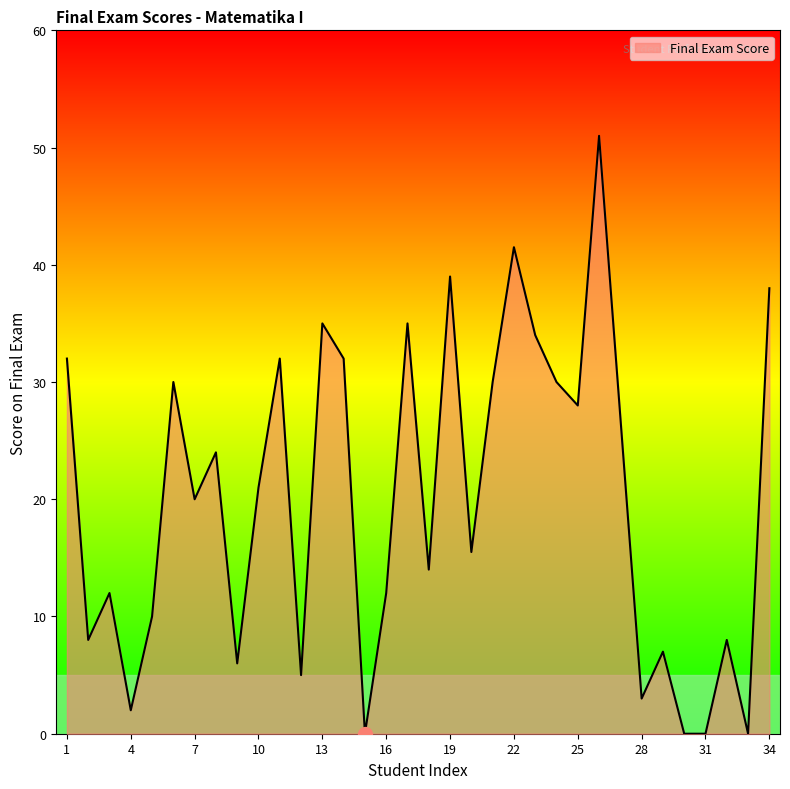

What is the maximum value shown in the chart?

51.0